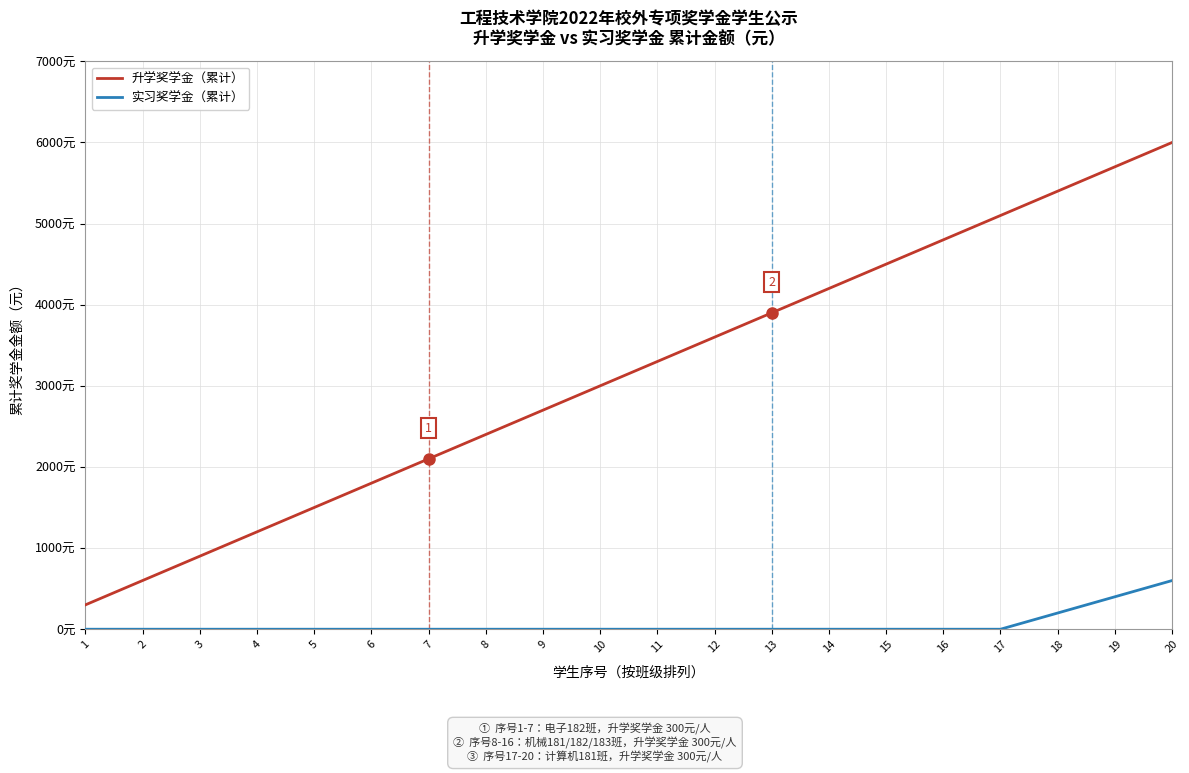

Where is 升学奖学金（累计） nearest to the value 3150?

10